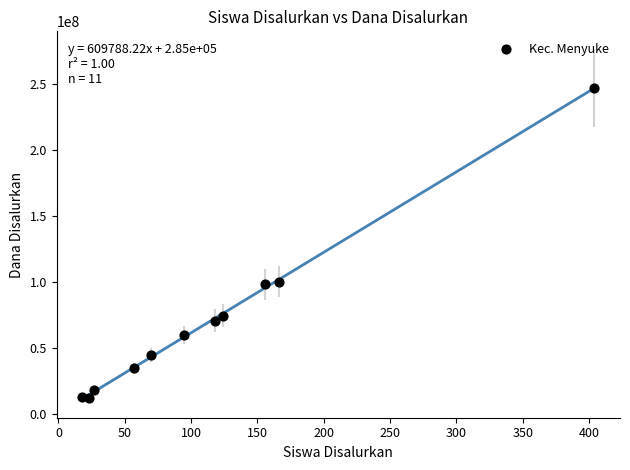

What is the range of Y values (max minus min)?

235125000